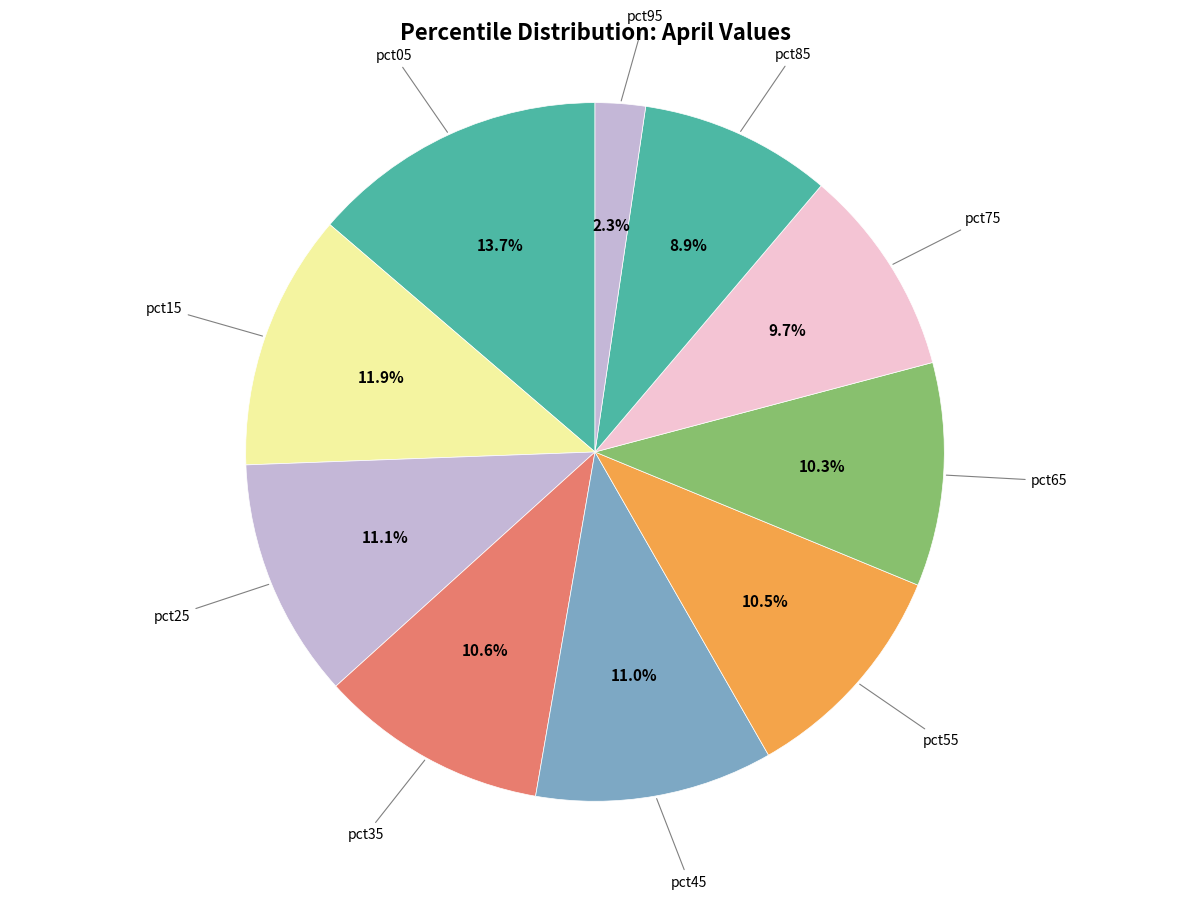

How many slices are in this pie chart?

10